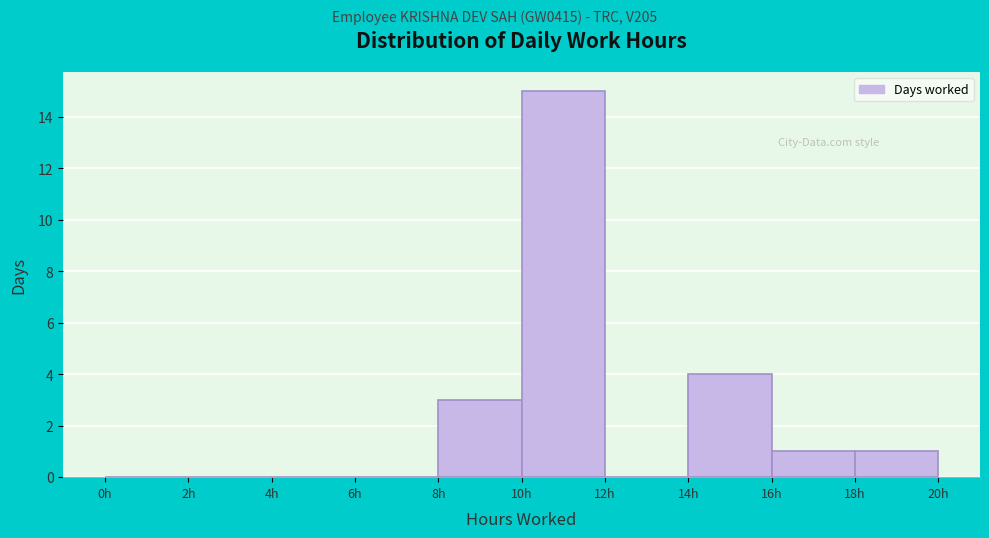

Over which range of the x-axis is the bar tallest?

10 to 12